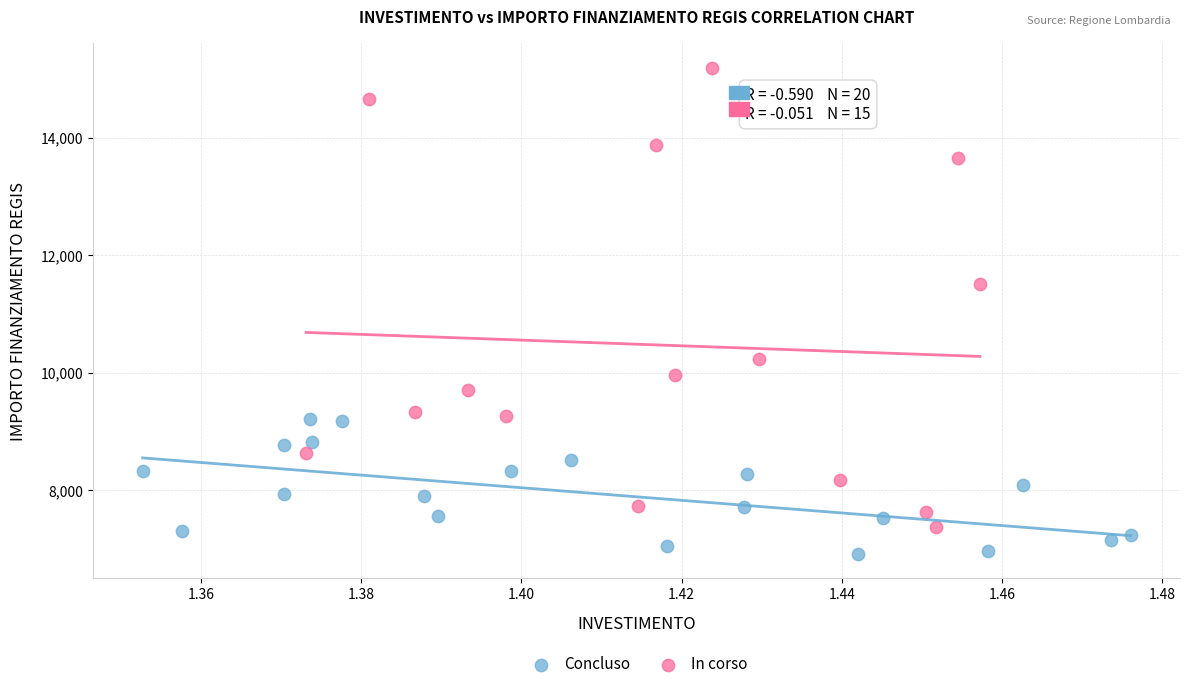

Which series contains the lowest Y value?

Concluso